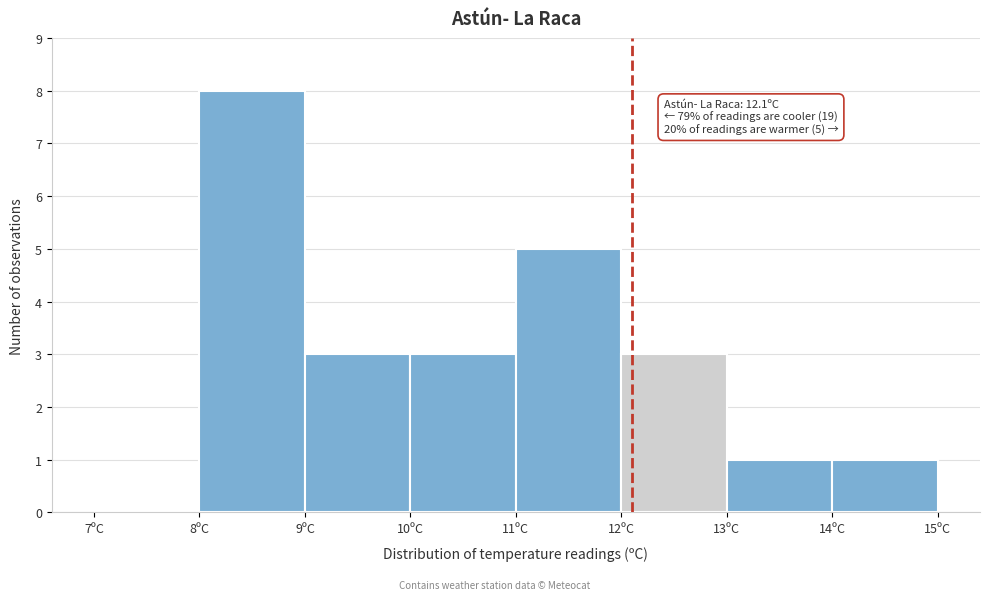

Which range on the x-axis has the tallest bar?

8 to 9